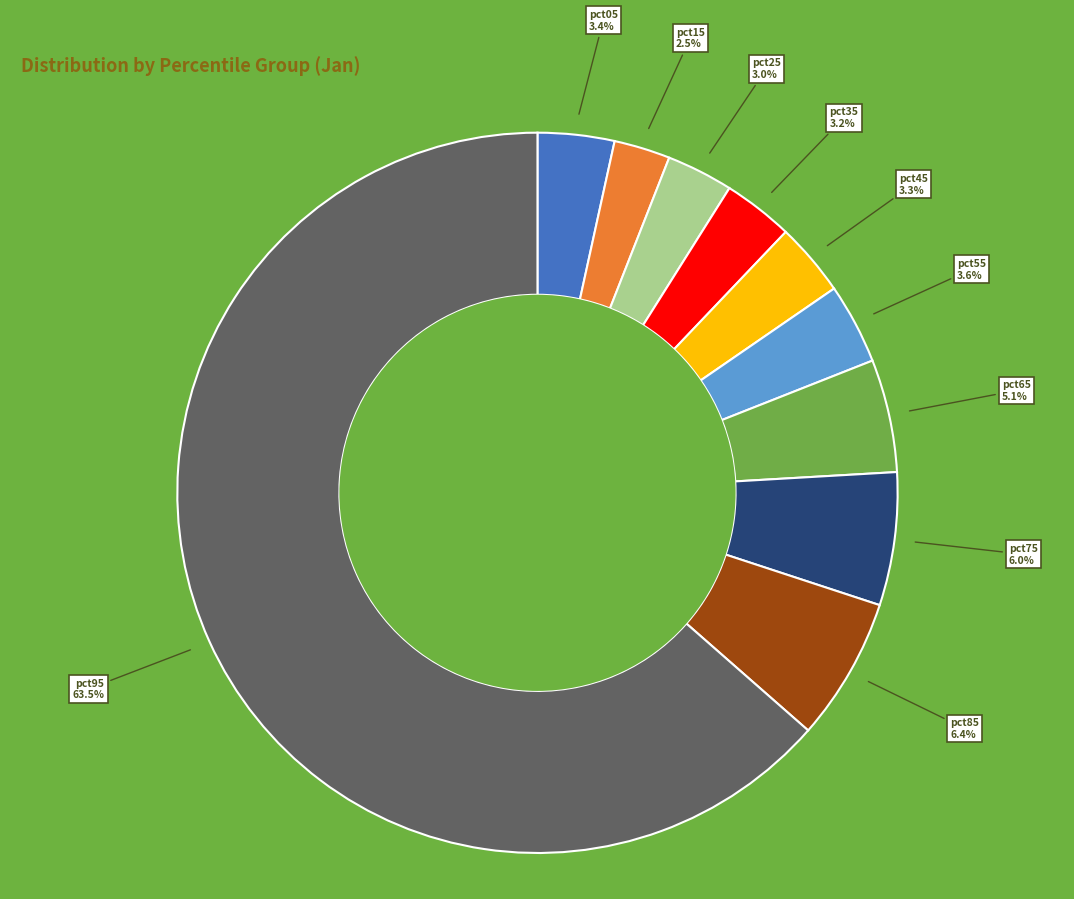

What percentage is the pct65 slice, to the nearest percent?

5%